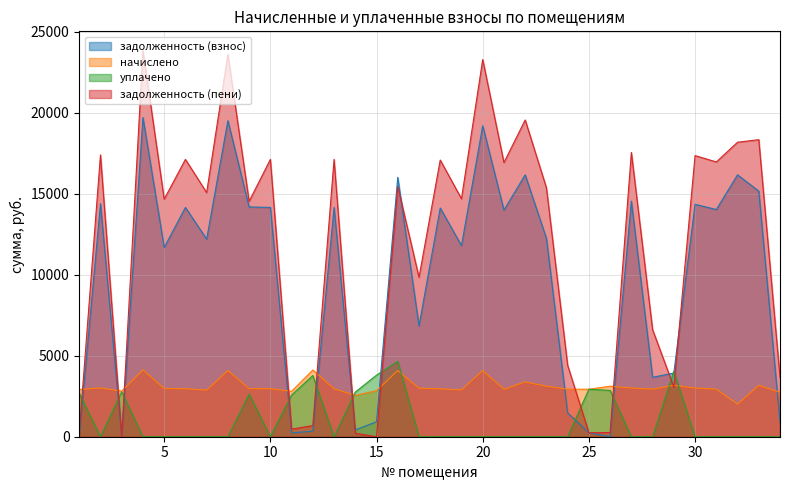

Reading left to right, what are all the values shown in this chart?

задолженность (взнос): 1=9.2	2=14390.4	3=0.0	4=19717.8	5=11690.0	6=14163.0	7=12201.0	8=19522.9	9=14195.5	10=14163.0	11=233.8	12=343.8	13=14163.0	14=418.4	15=927.9	16=16022.9	17=6843.5	18=14130.6	19=11805.8	20=19207.9	21=14000.6	22=16177.1	23=12250.0	24=1469.6	25=244.6	26=0.0	27=14552.9	28=3671.8	29=3934.0	30=14357.9	31=14033.0	32=16177.1	33=15170.0	34=914.0
начислено: 1=2918.9	2=3014.2	3=2816.9	4=4130.0	5=2980.2	6=2966.5	7=2878.1	8=4089.2	9=2973.4	10=2966.5	11=2810.0	12=4123.2	13=2966.5	14=2551.6	15=2844.1	16=4089.2	17=3000.6	18=2959.8	19=2891.8	20=4089.2	21=2932.6	22=3388.4	23=3123.0	24=2939.3	25=2932.6	26=3123.0	27=3008.9	28=2939.3	29=3177.5	30=3007.3	31=2939.3	32=2013.2	33=3177.5	34=2742.0
уплачено: 1=2684.9	2=0.0	3=2778.0	4=0.0	5=0.0	6=0.0	7=0.0	8=0.0	9=2630.1	10=0.0	11=2575.3	12=3779.0	13=0.0	14=2757.2	15=3803.6	16=4654.2	17=0.0	18=0.0	19=0.0	20=0.0	21=0.0	22=0.0	23=0.0	24=0.0	25=2933.0	26=2861.0	27=0.0	28=0.0	29=4040.0	30=0.0	31=0.0	32=0.0	33=0.0	34=0.0
задолженность (пени): 1=243.2	2=17404.6	3=0.3	4=23847.8	5=14670.2	6=17129.5	7=15079.1	8=23612.2	9=14538.8	10=17129.5	11=468.5	12=688.0	13=17129.5	14=212.8	15=0.0	16=15457.9	17=9844.1	18=17090.4	19=14697.5	20=23297.2	21=16933.2	22=19565.5	23=15373.0	24=4408.9	25=244.2	26=260.6	27=17561.8	28=6611.1	29=3071.5	30=17365.2	31=16972.3	32=18190.3	33=18347.5	34=3656.0